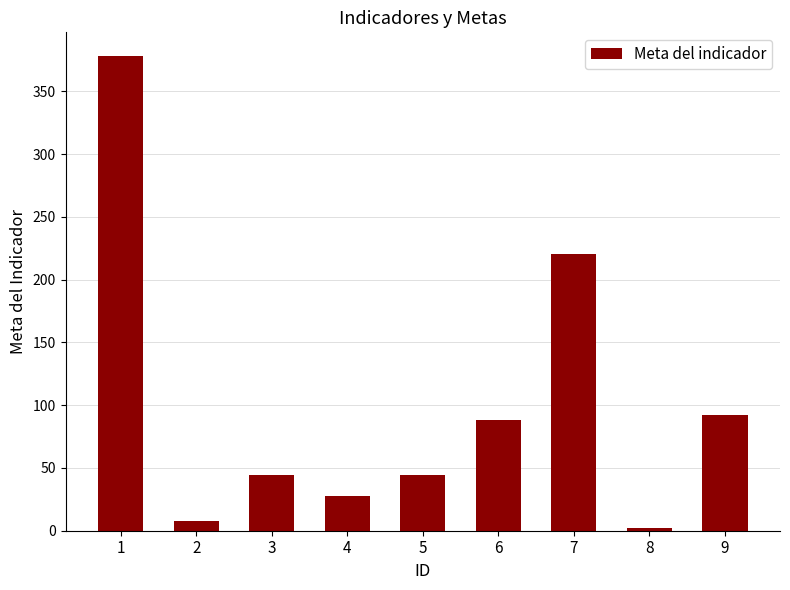

Reading left to right, transcribe all the data shown in this chart.

378	8	44	28	44	88	220	2	92